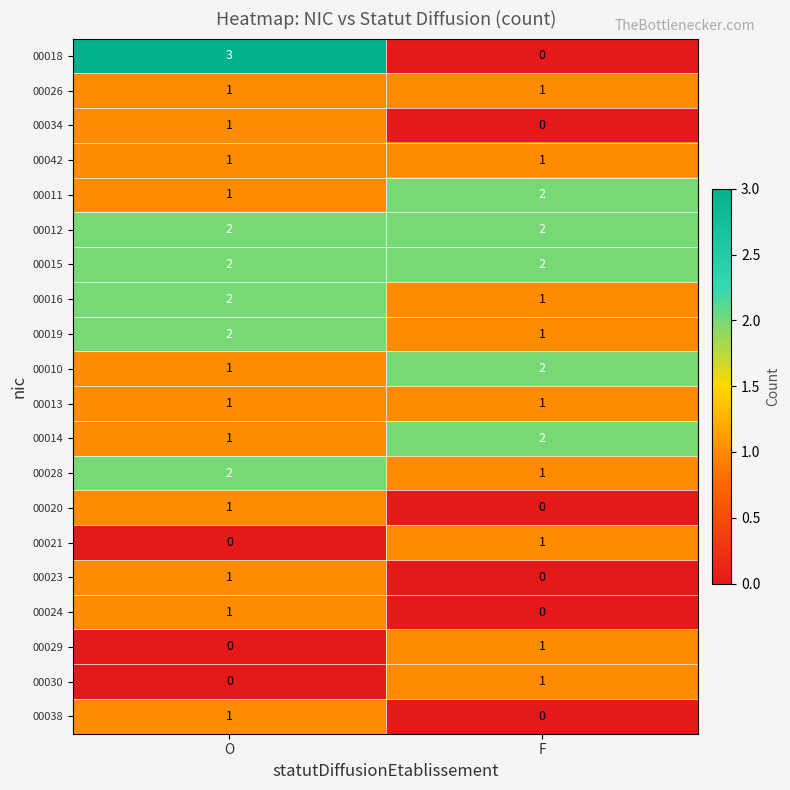

Between O and F, which series saw the biggest shift?

00018